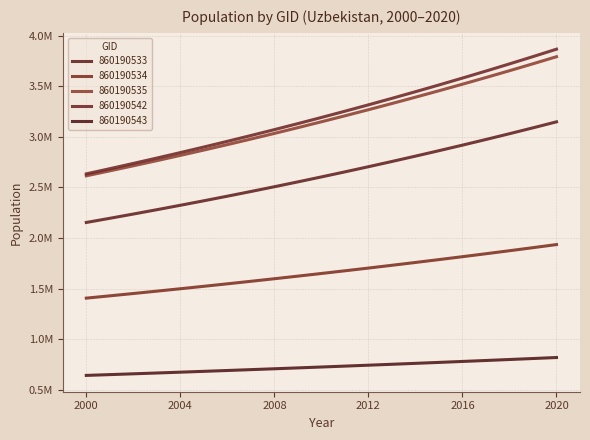

What is the value of the 860190542 point at the 12th from the left?

3253534.5